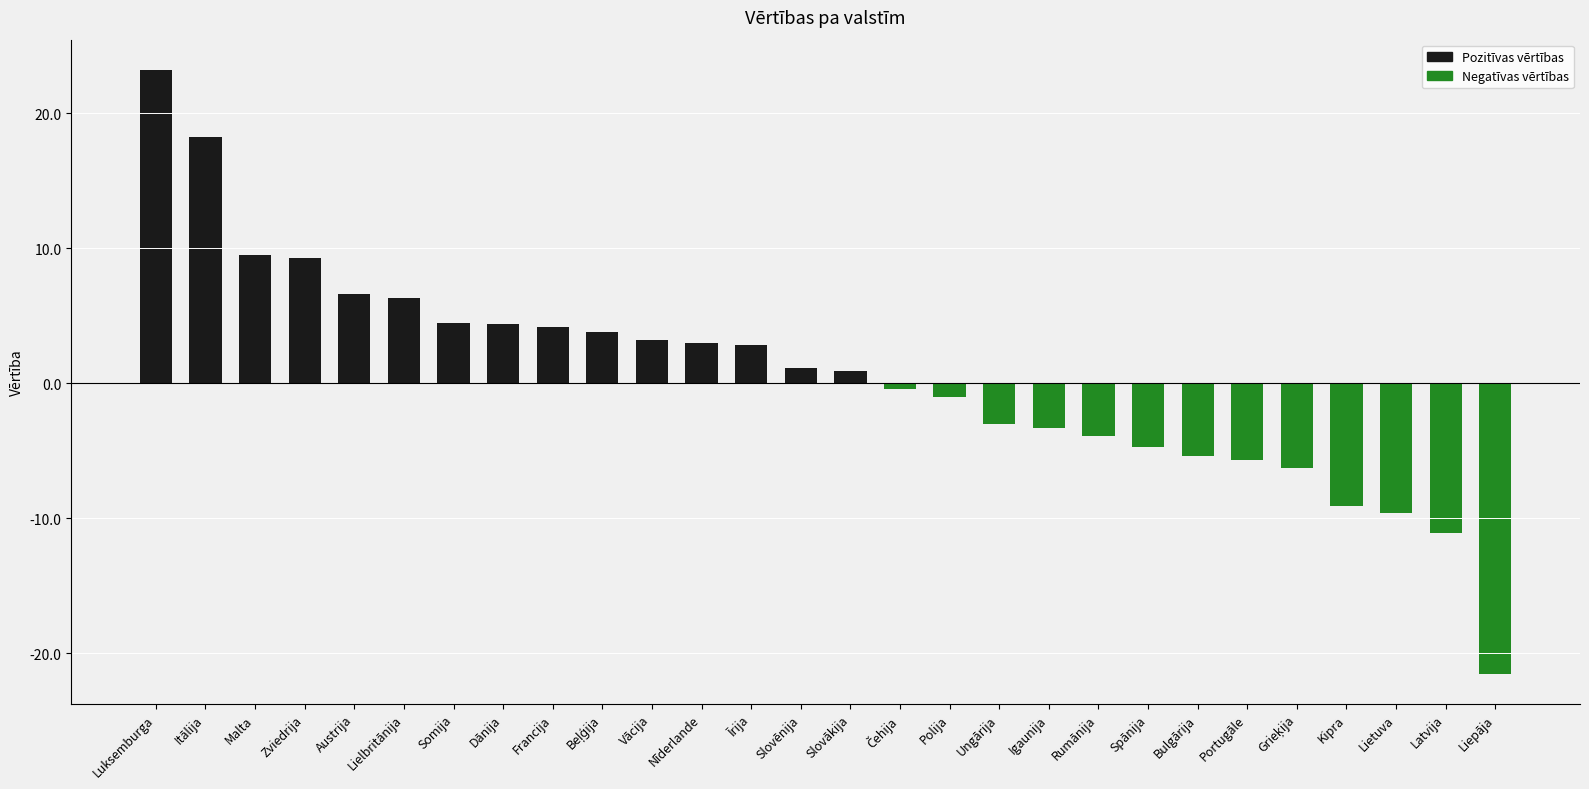

The chart shows a value of -21.5 at Liepāja. True or false?

True